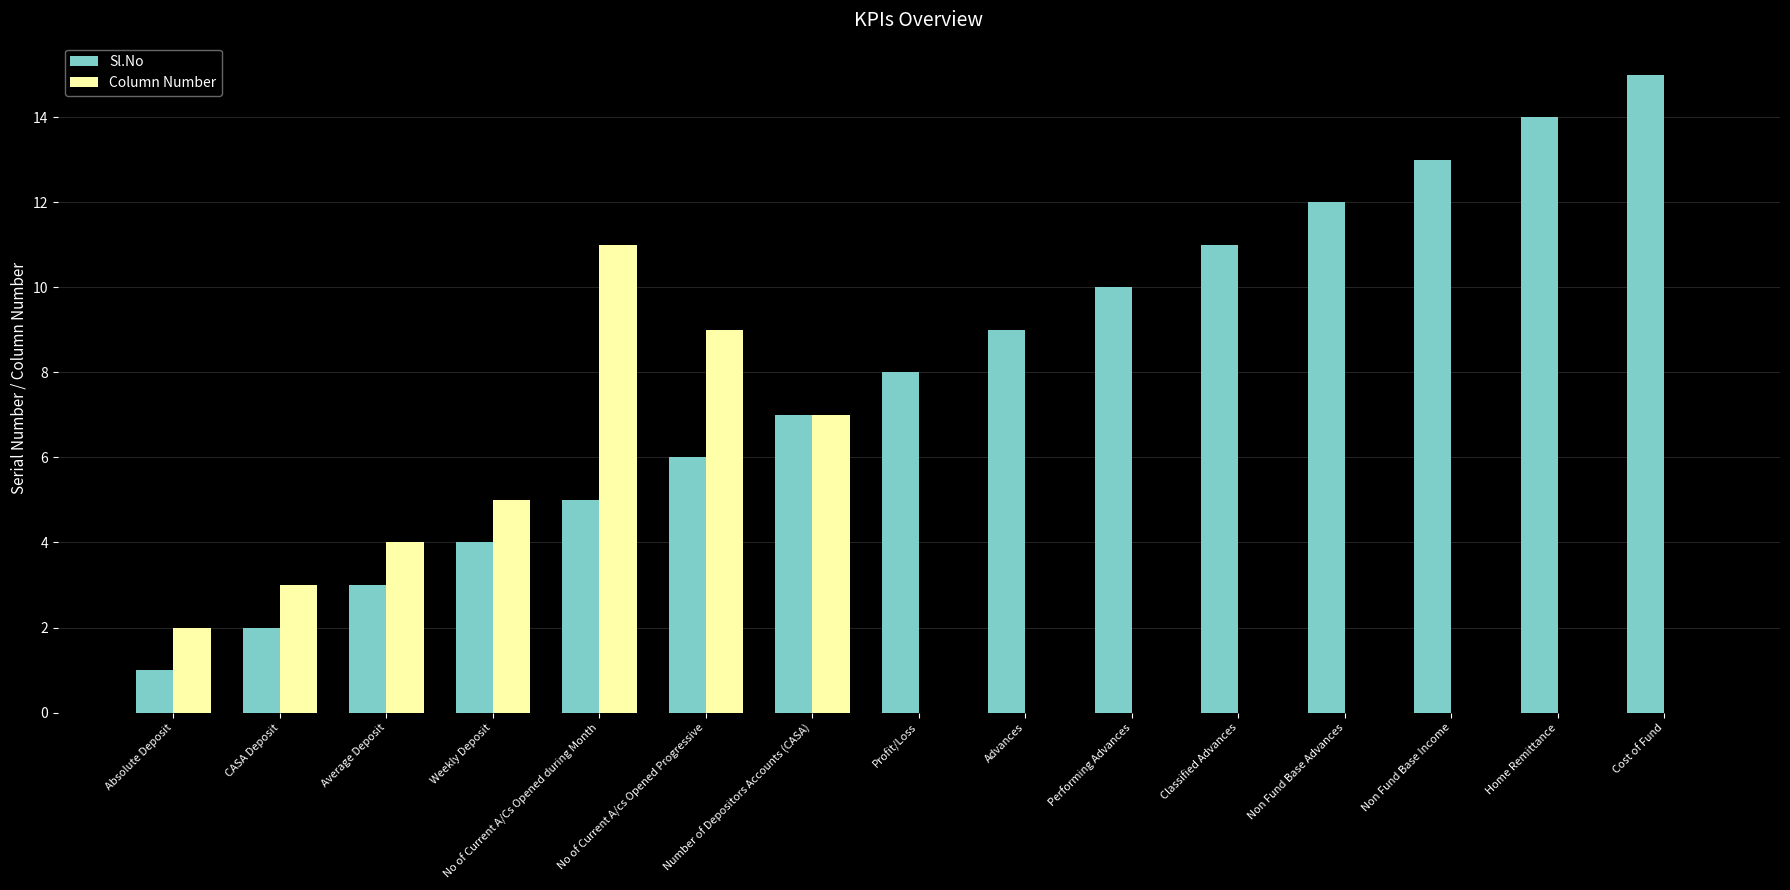

How many categories are shown in the chart?

15